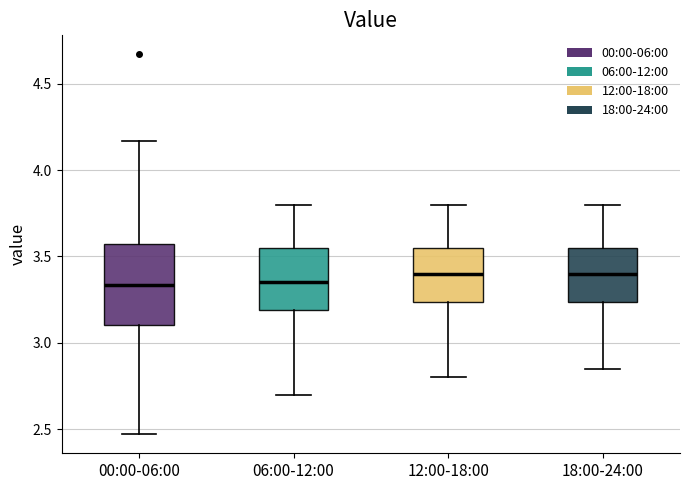

Reading left to right, transcribe this box plot: for each box, give where its median line is, the range the box spans, and where its two whiskers end, as read against the y-axis. The values are not printed on the chart, so give them approximately, as read against the axis.

00:00-06:00: median 3.35, box 3.10 to 3.55, whiskers 2.45 to 4.15
06:00-12:00: median 3.35, box 3.20 to 3.55, whiskers 2.70 to 3.80
12:00-18:00: median 3.40, box 3.25 to 3.55, whiskers 2.80 to 3.80
18:00-24:00: median 3.40, box 3.25 to 3.55, whiskers 2.85 to 3.80